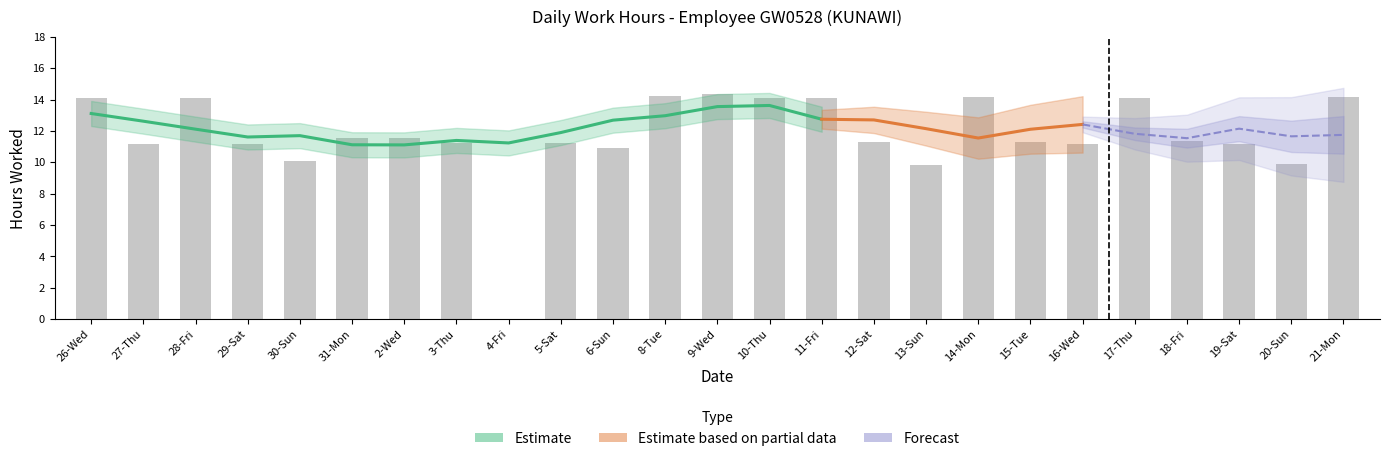

At which label is the value closest to 7?

13-Sun